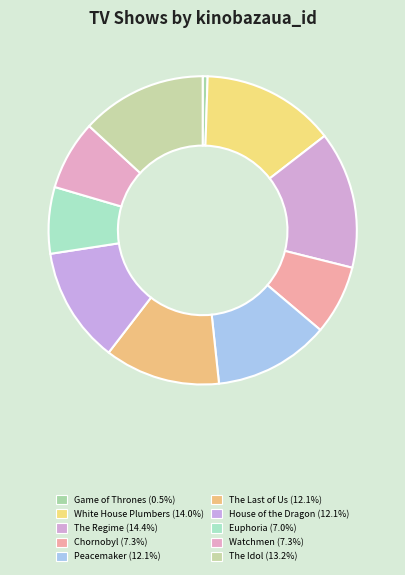

Does Chornobyl represent more than half of the total?

No